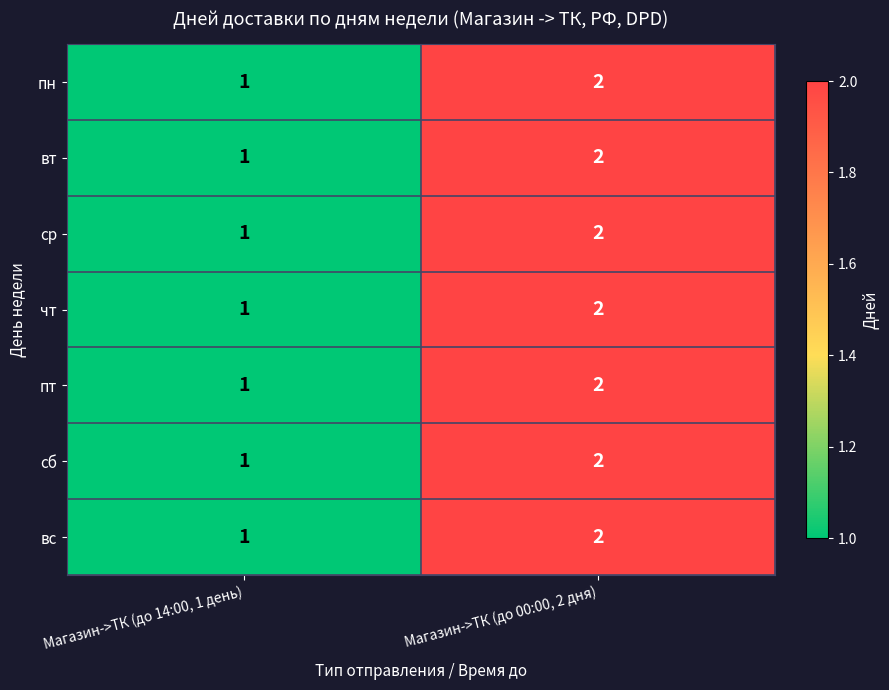

At which label is пн closest to 1?

Магазин->ТК (до 14:00, 1 день)